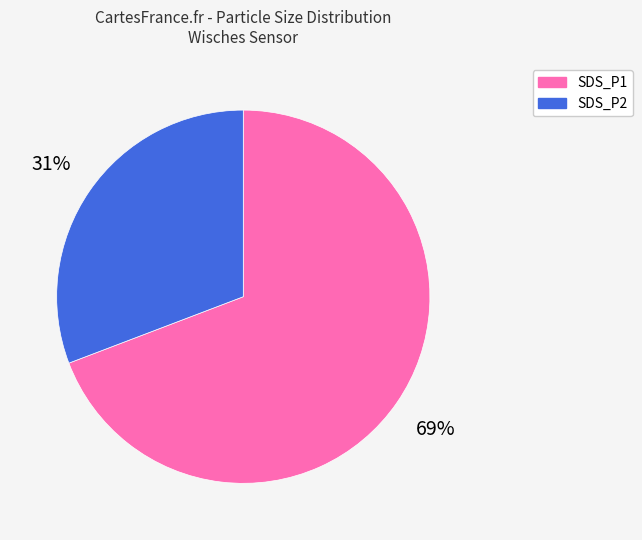

Is it true that SDS_P2 is 25% of the pie?

False